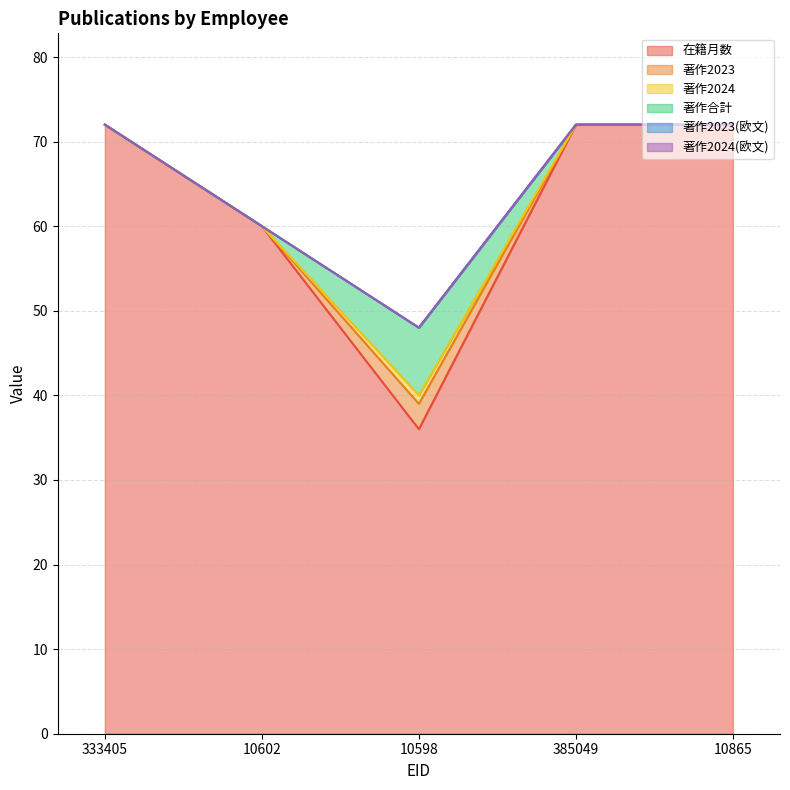

List the labels in order of 著作2024(欧文) value, smallest first.

333405, 10602, 10598, 385049, 10865